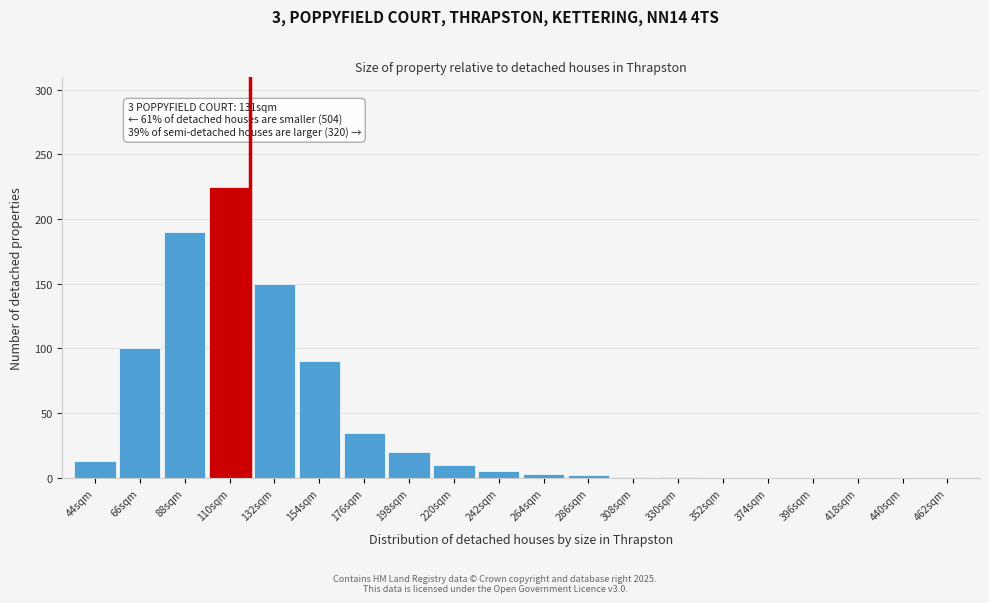

The chart shows a value of 5 at 242sqm. True or false?

True